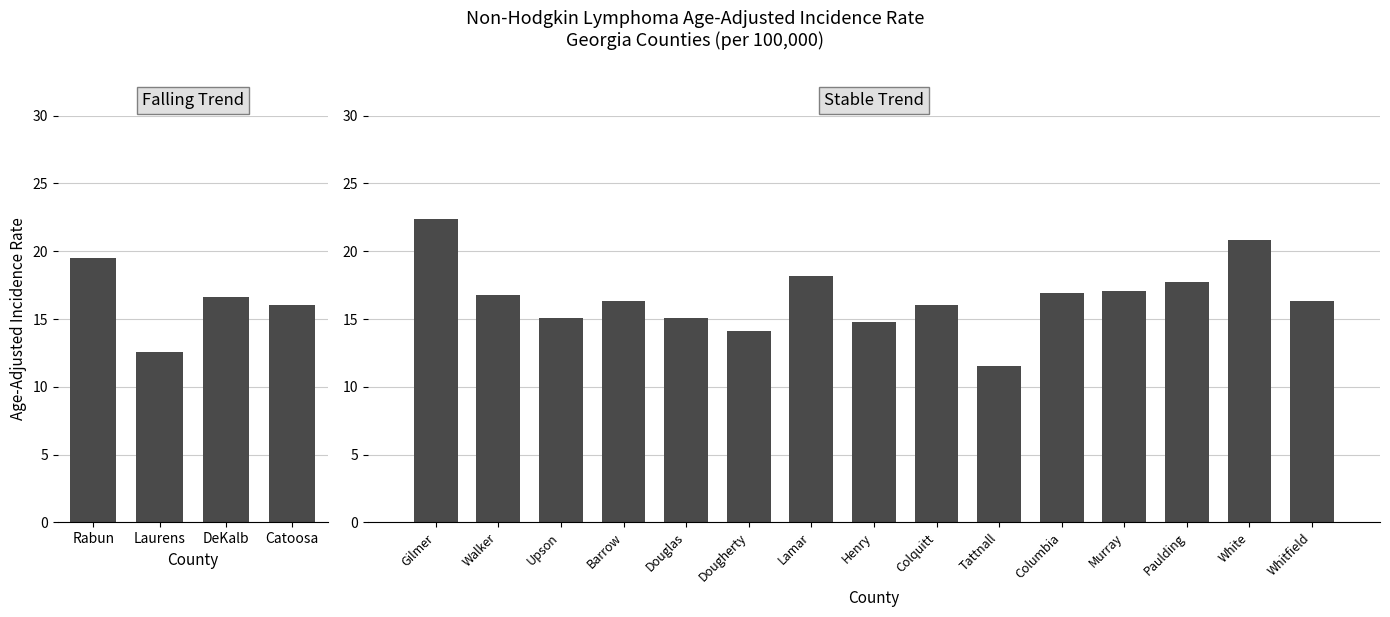

What is the maximum value shown in the chart?

22.4